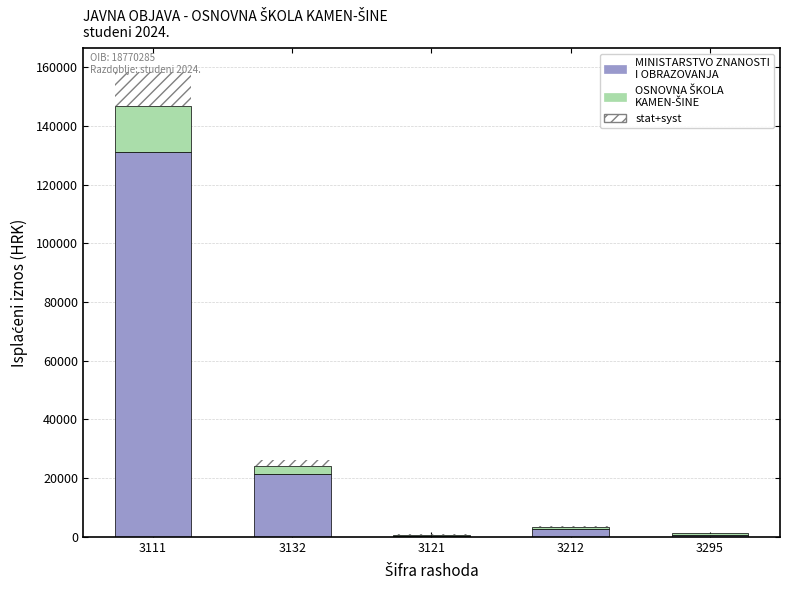

At which category is the sum across all series the highest?

3111